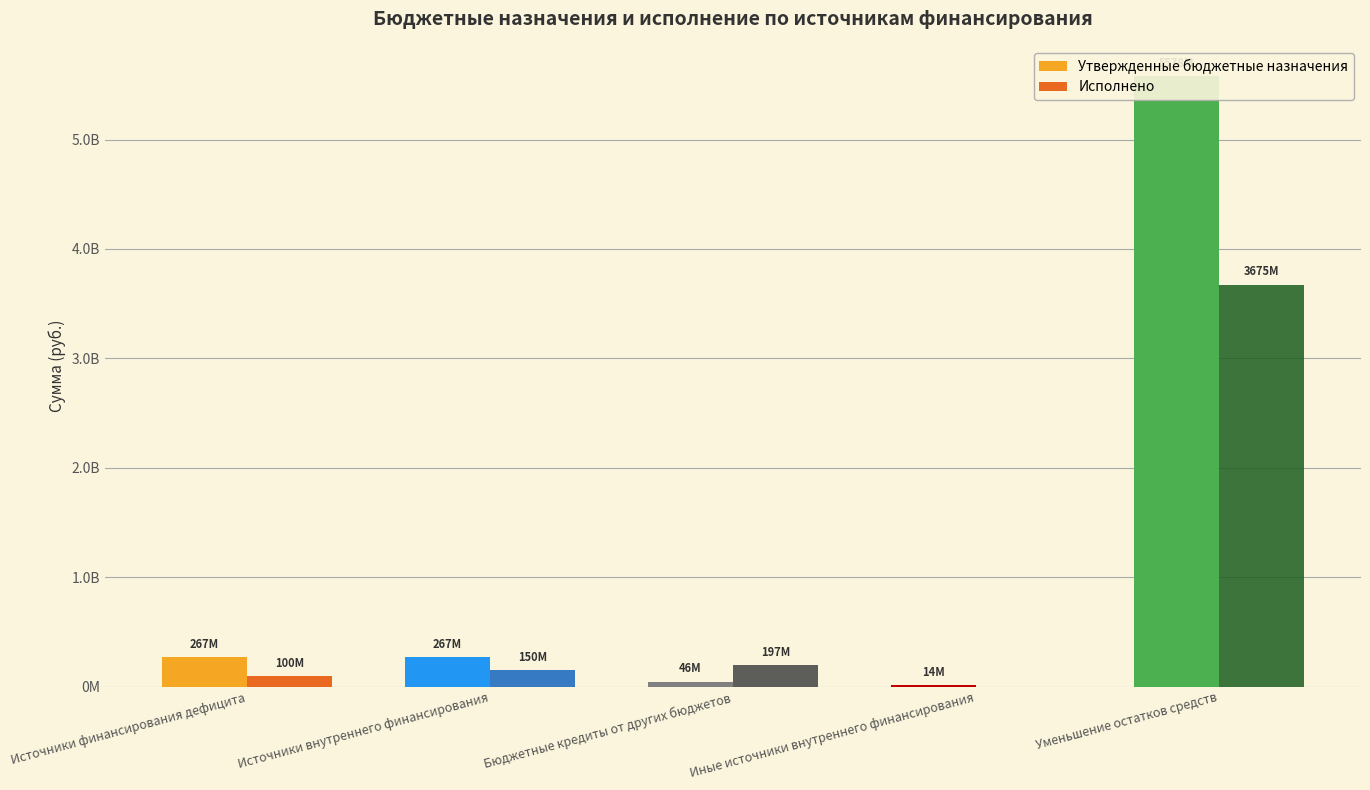

How many values in the Исполнено series exceed 150000000?

2